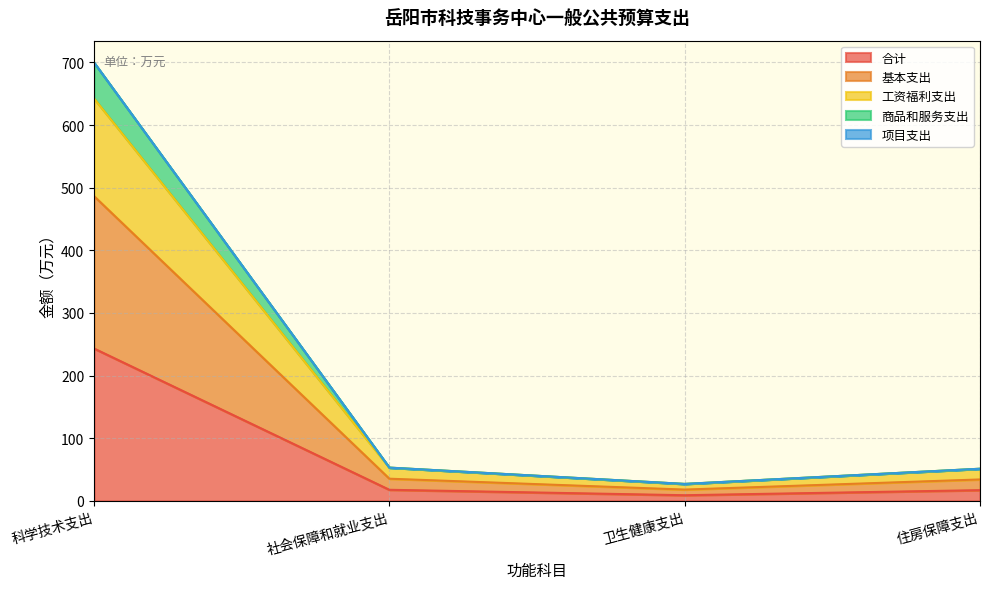

True or false: 基本支出 has a value of 149.4 at 科学技术支出.

False